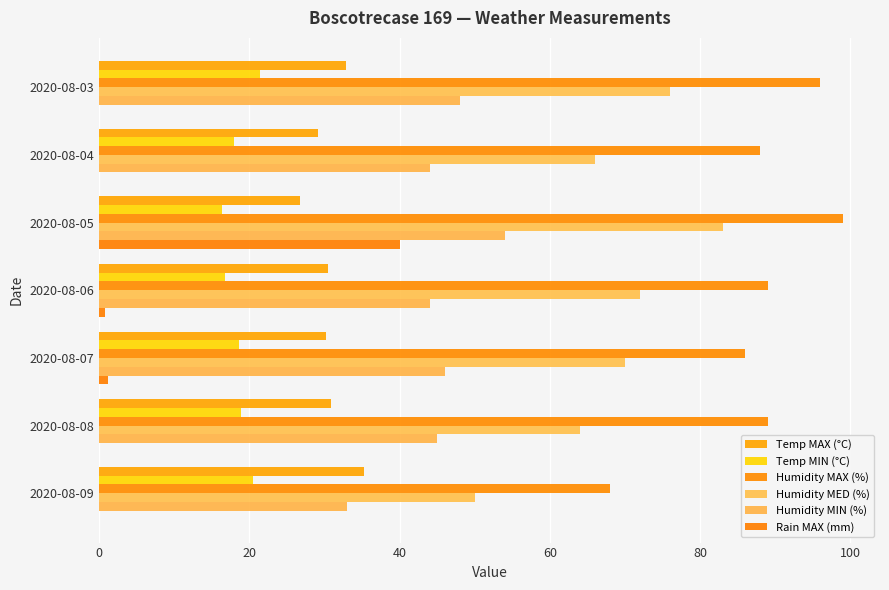

Count the number of categories in the chart.

7